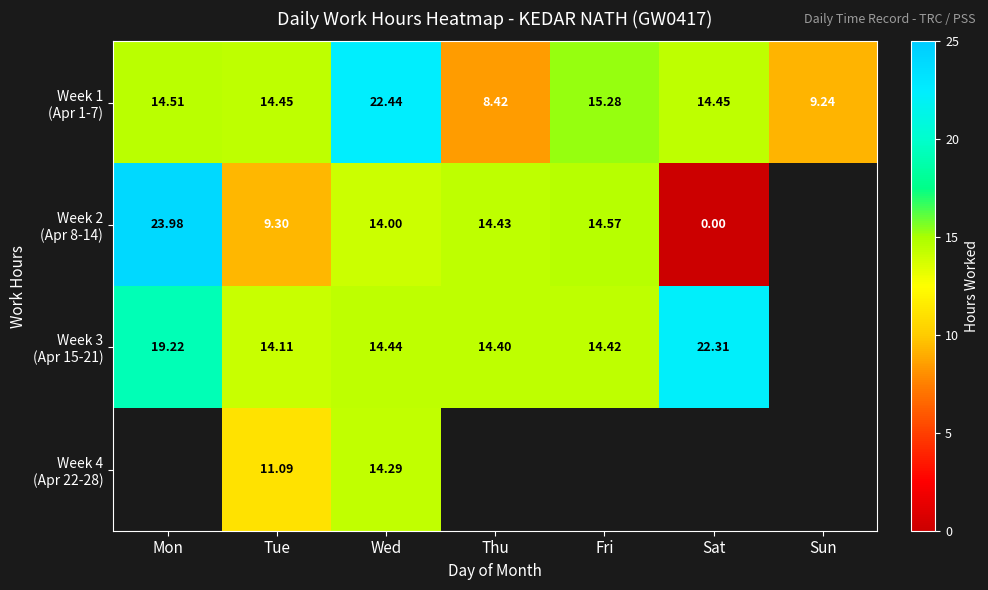

At which label does Week 2 (Apr 8-14) first exceed 14?

Mon